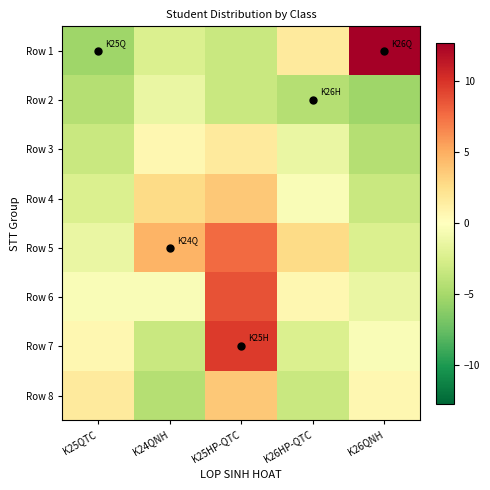

At which category is the sum across all series the highest?

K25HP-QTC